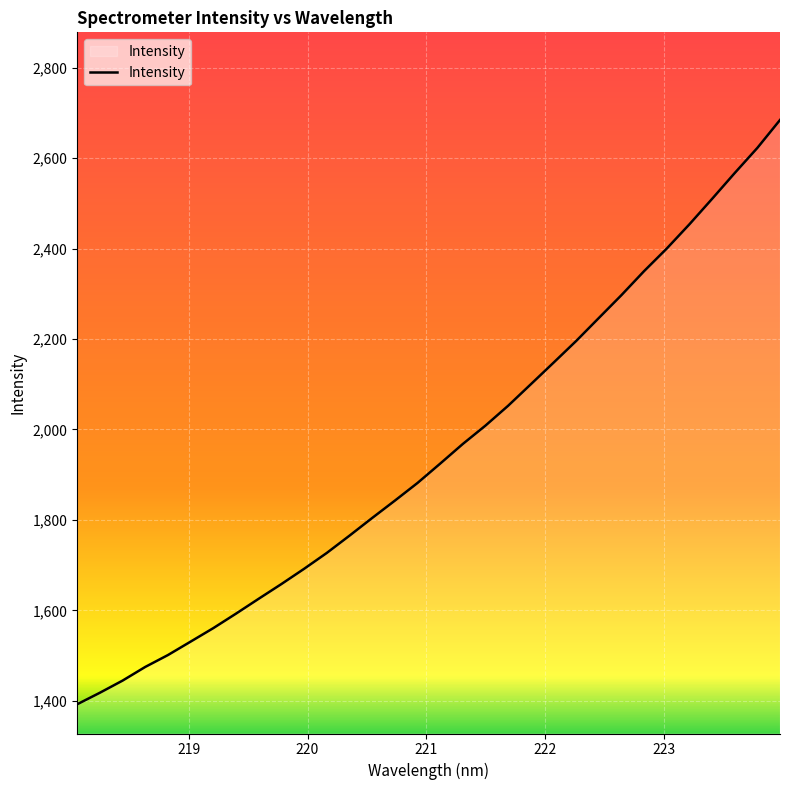

What is the greatest value displayed?

2684.1